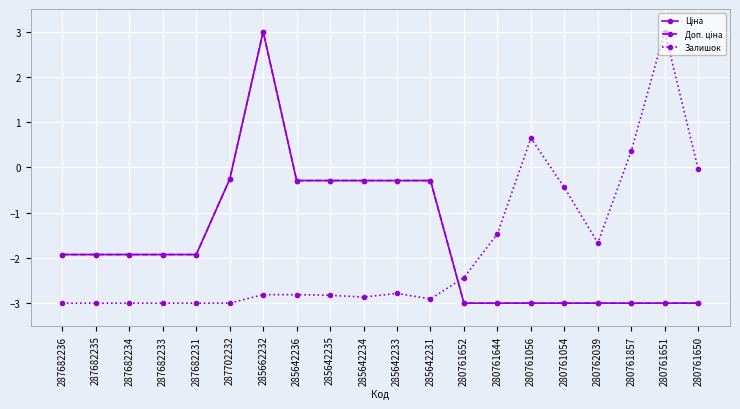

Which series has the largest total across all categories?

Ціна